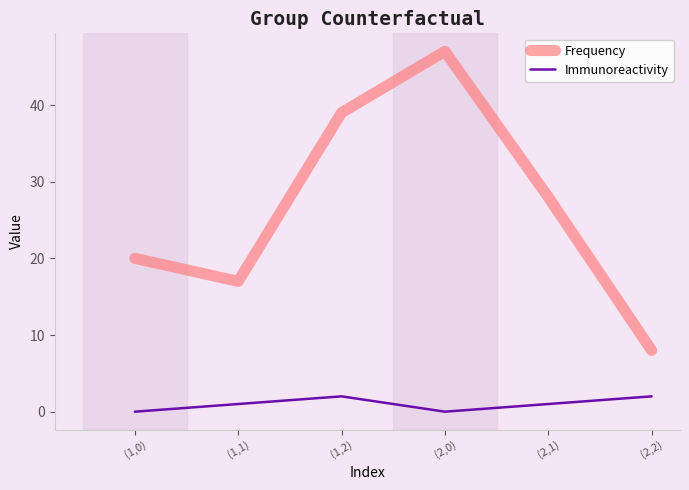

Reading left to right, extract all data points from this chart.

Frequency: (1,0)=20	(1,1)=17	(1,2)=39	(2,0)=47	(2,1)=28	(2,2)=8
Immunoreactivity: (1,0)=0	(1,1)=1	(1,2)=2	(2,0)=0	(2,1)=1	(2,2)=2